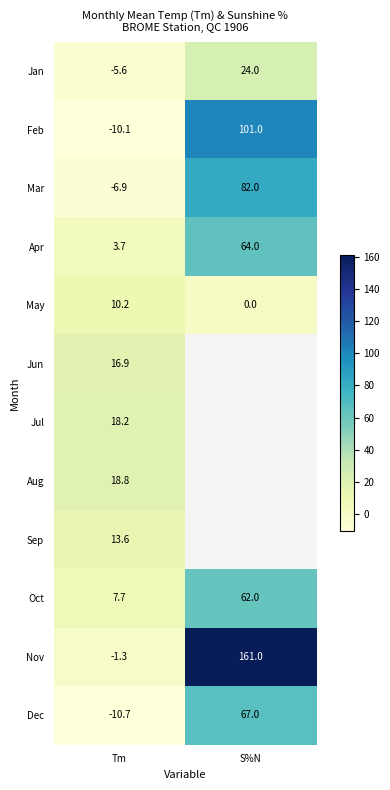

Where is Apr nearest to the value 33?

Tm